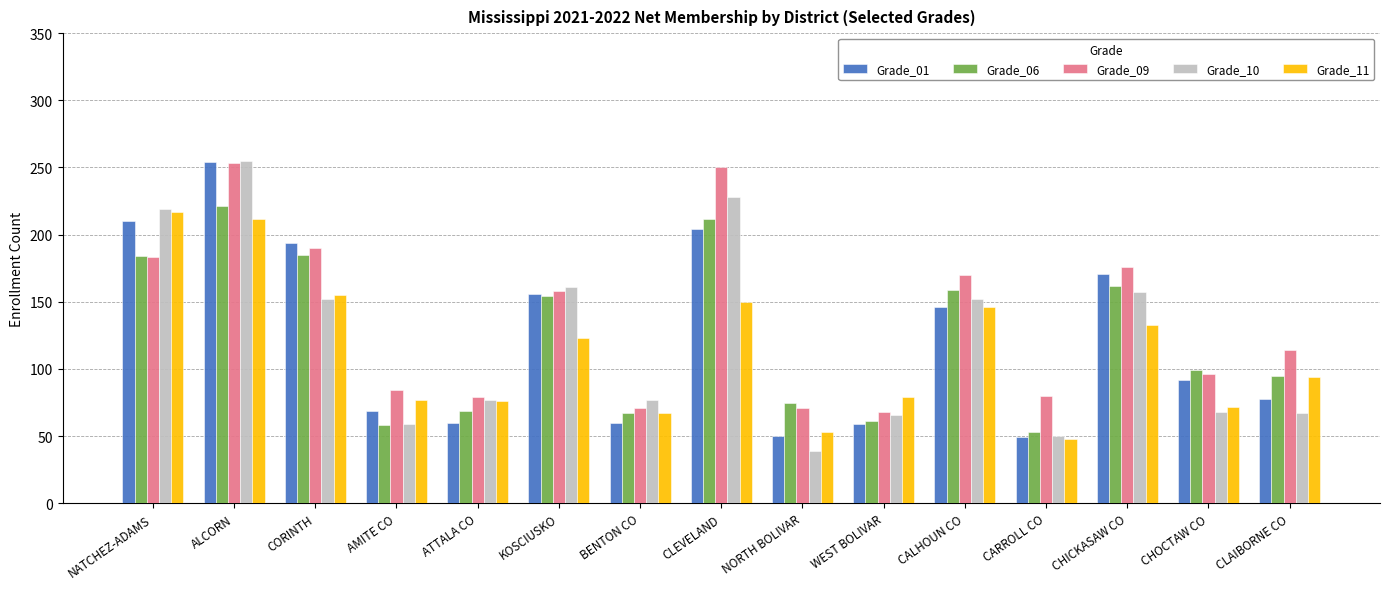

At which category is the sum across all series the highest?

ALCORN